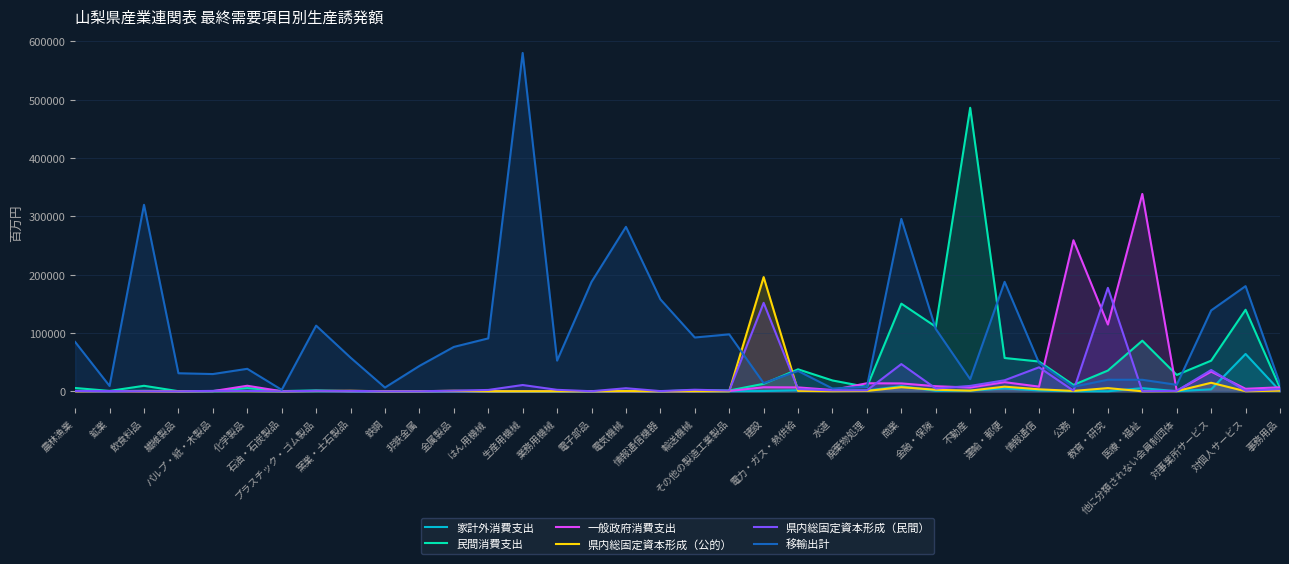

How many interior local valleys does the 家計外消費支出 series have?

11